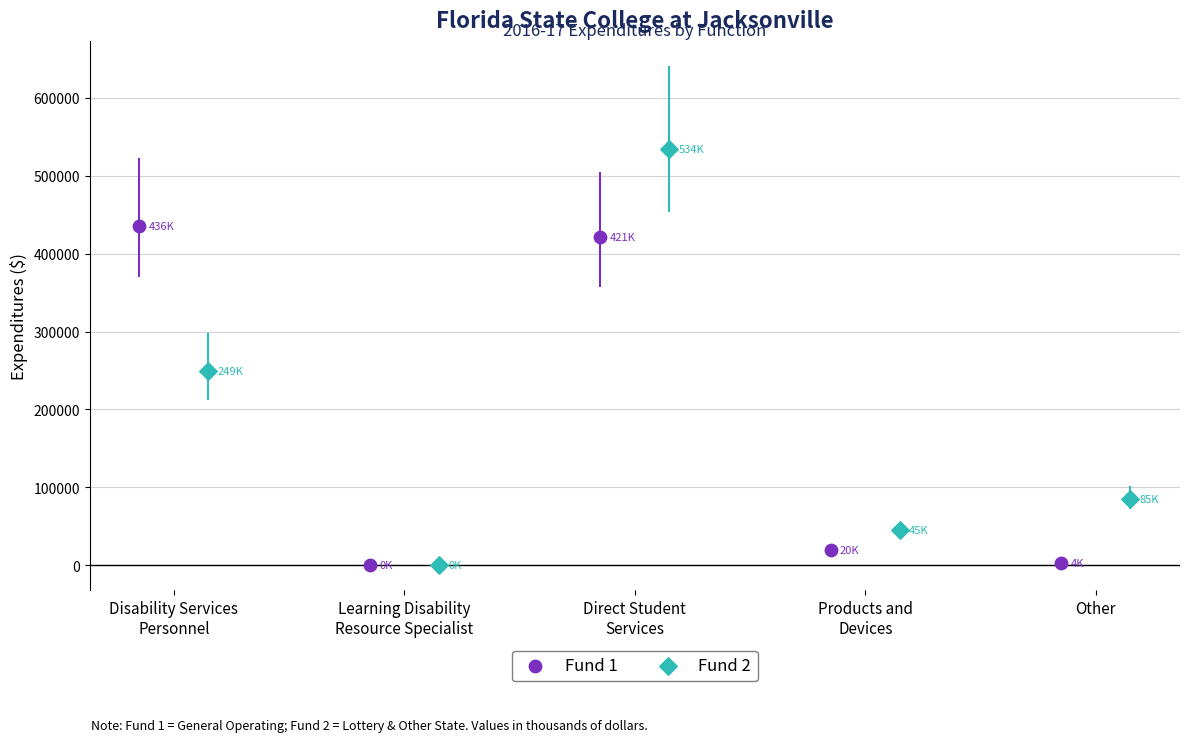

Which series reaches the maximum Y coordinate?

Fund 2